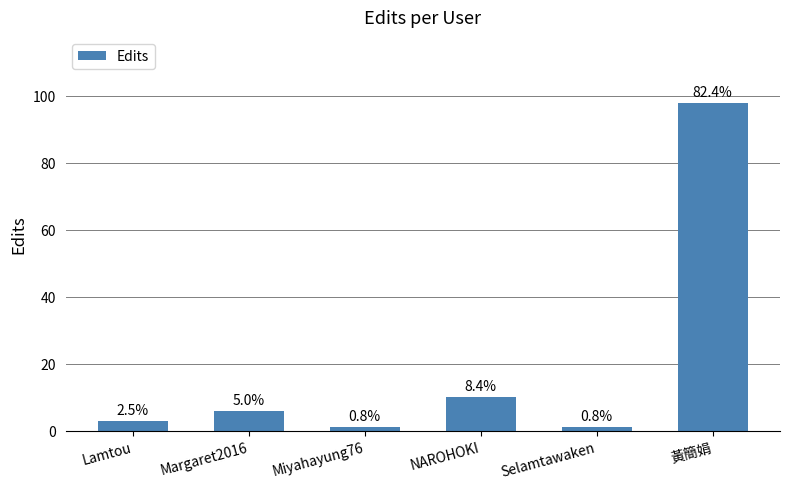

Where does the data first go above 6?

NAROHOKI